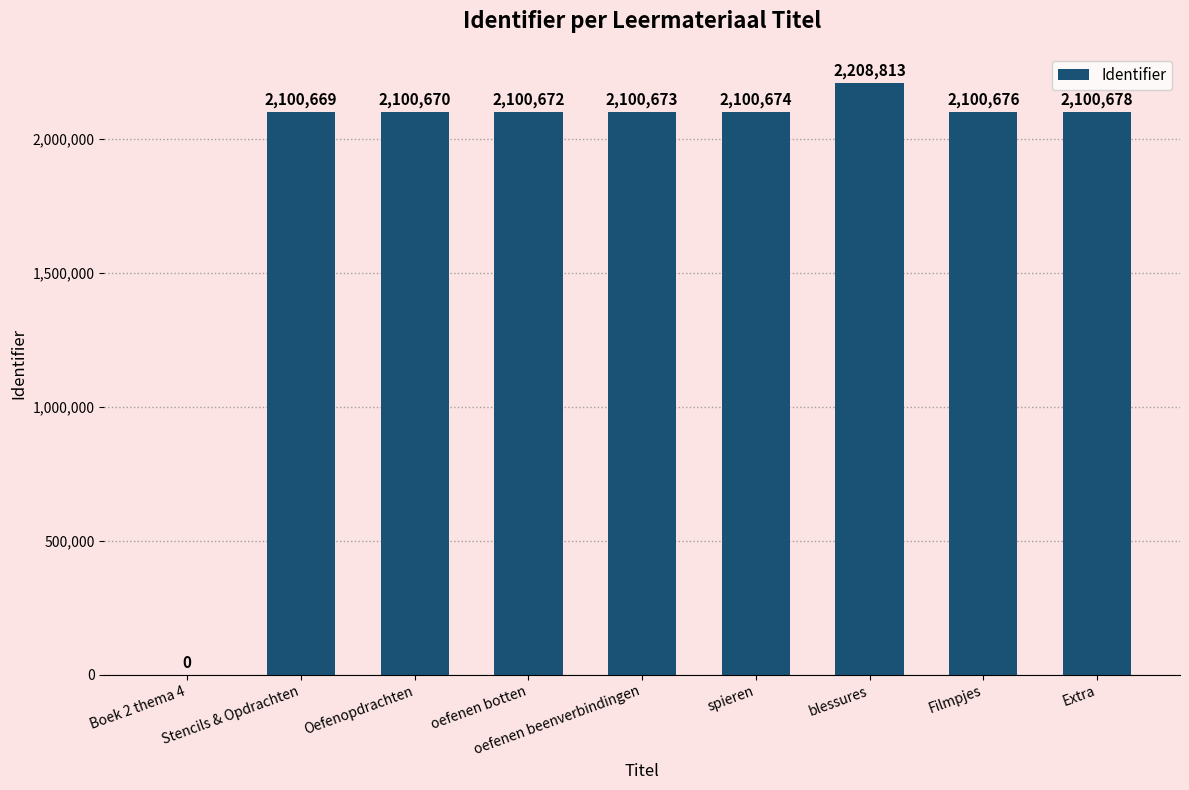

Reading left to right, list all the values displayed in this chart.

Boek 2 thema 4=0	Stencils & Opdrachten=2100669	Oefenopdrachten=2100670	oefenen botten=2100672	oefenen beenverbindingen=2100673	spieren=2100674	blessures=2208813	Filmpjes=2100676	Extra=2100678